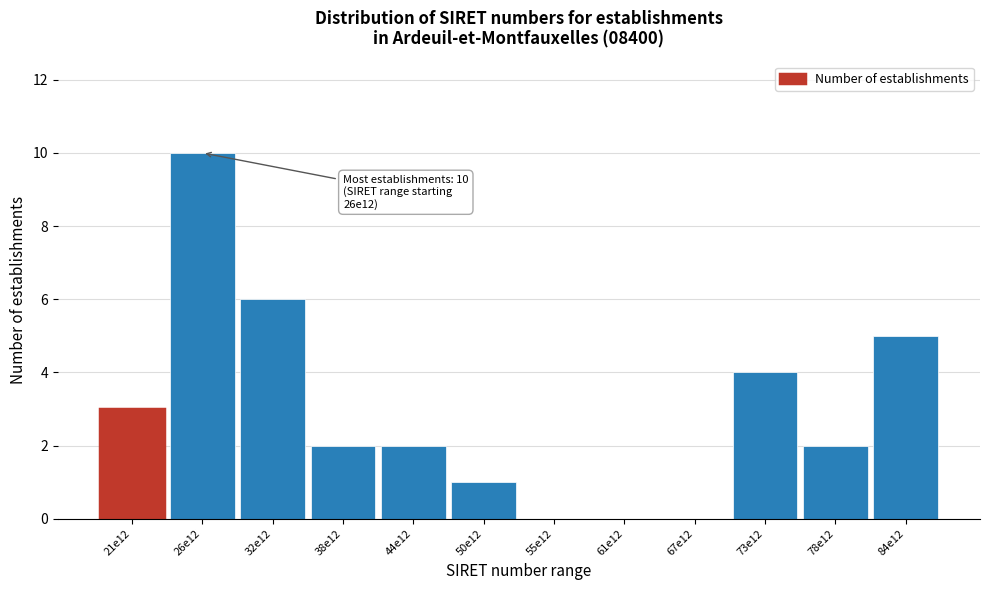

Reading left to right, list all the values displayed in this chart.

21e12=3	26e12=10	32e12=6	38e12=2	44e12=2	50e12=1	55e12=0	61e12=0	67e12=0	73e12=4	78e12=2	84e12=5